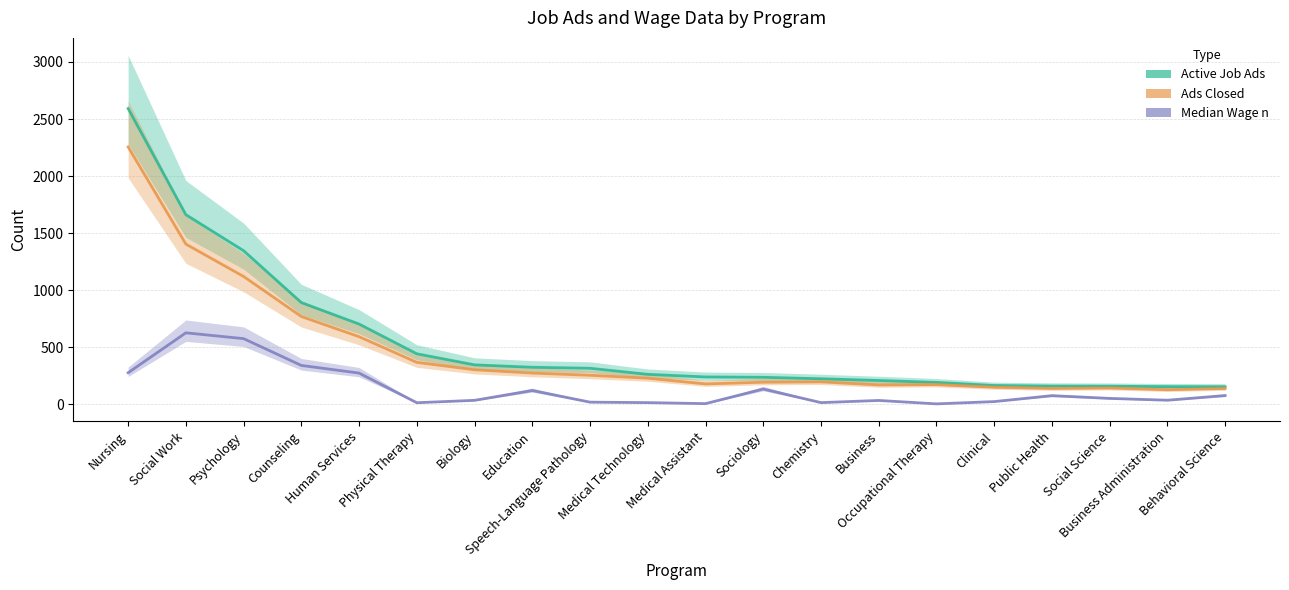

What is the label of the 20th point from the right?

Nursing